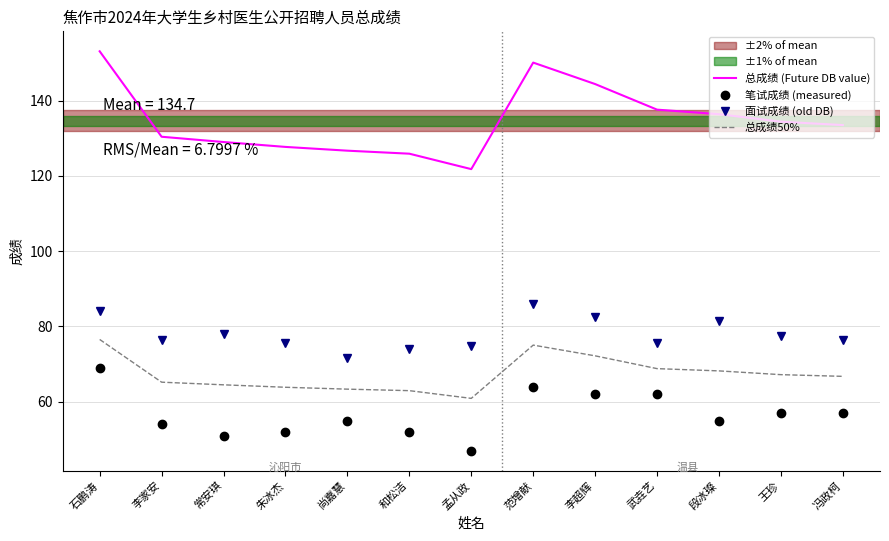

At which category does the chart reach its peak across all series?

石鹏涛